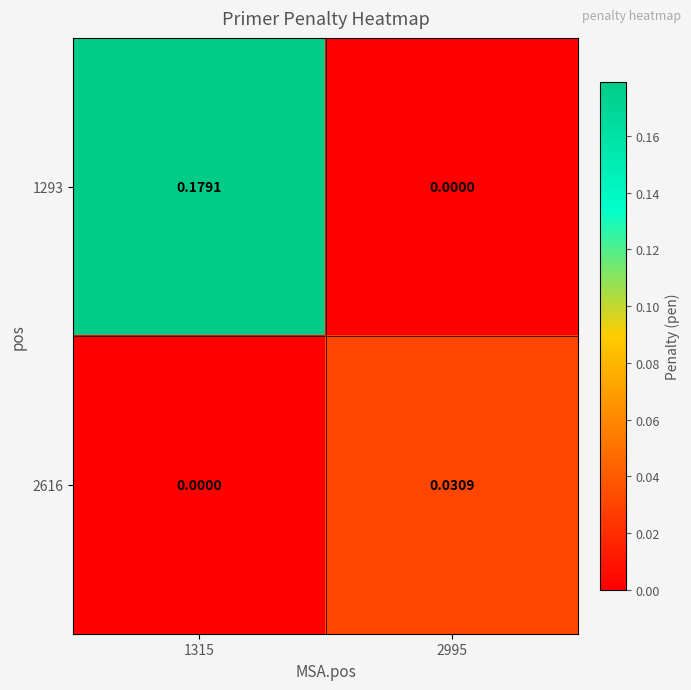

Count the number of categories in the chart.

2